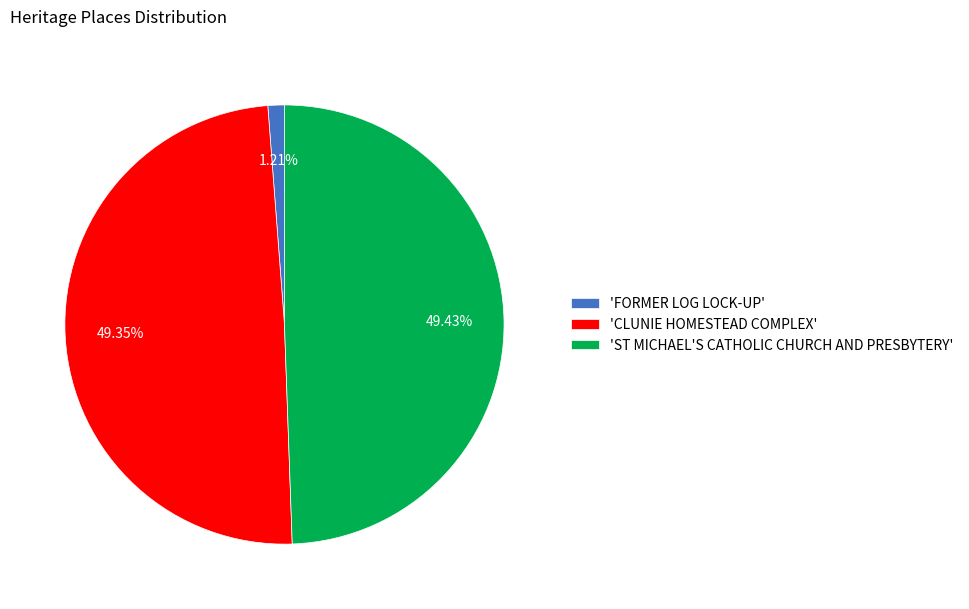

How many segments does this pie chart have?

3